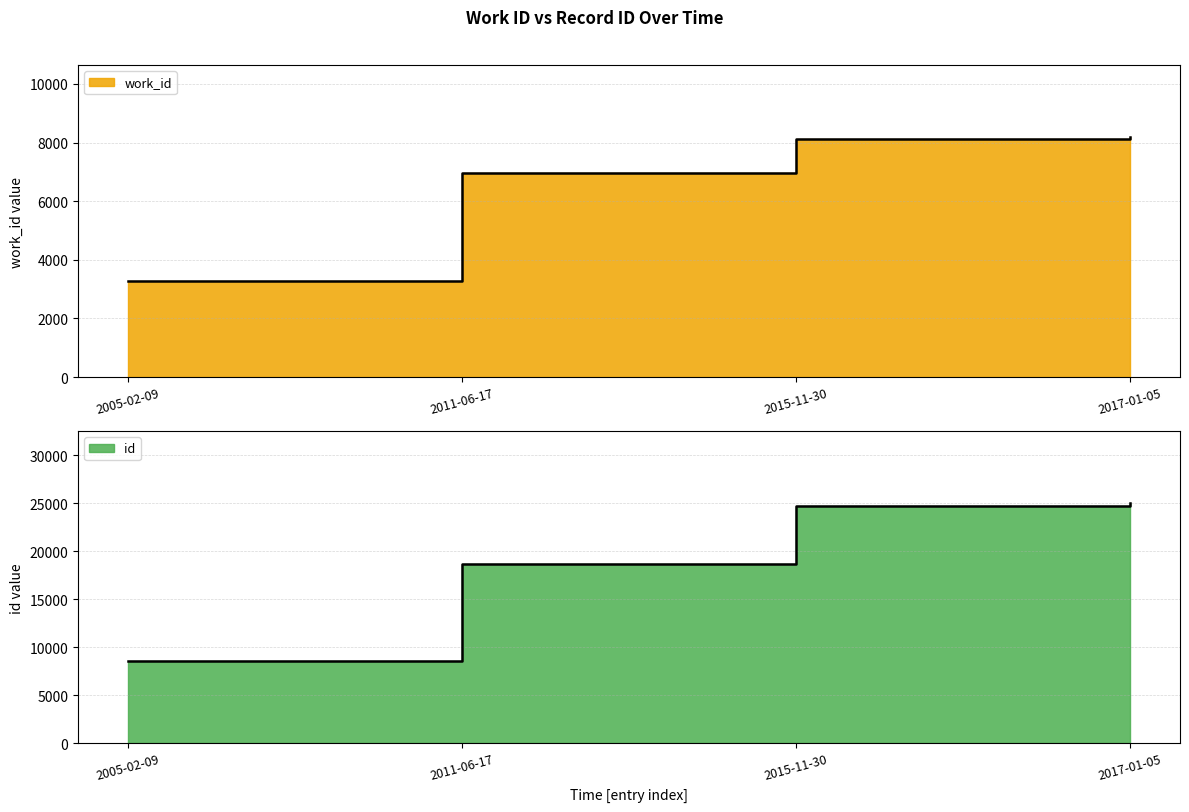

The id series shows 24996 at 2017-01-05. True or false?

True